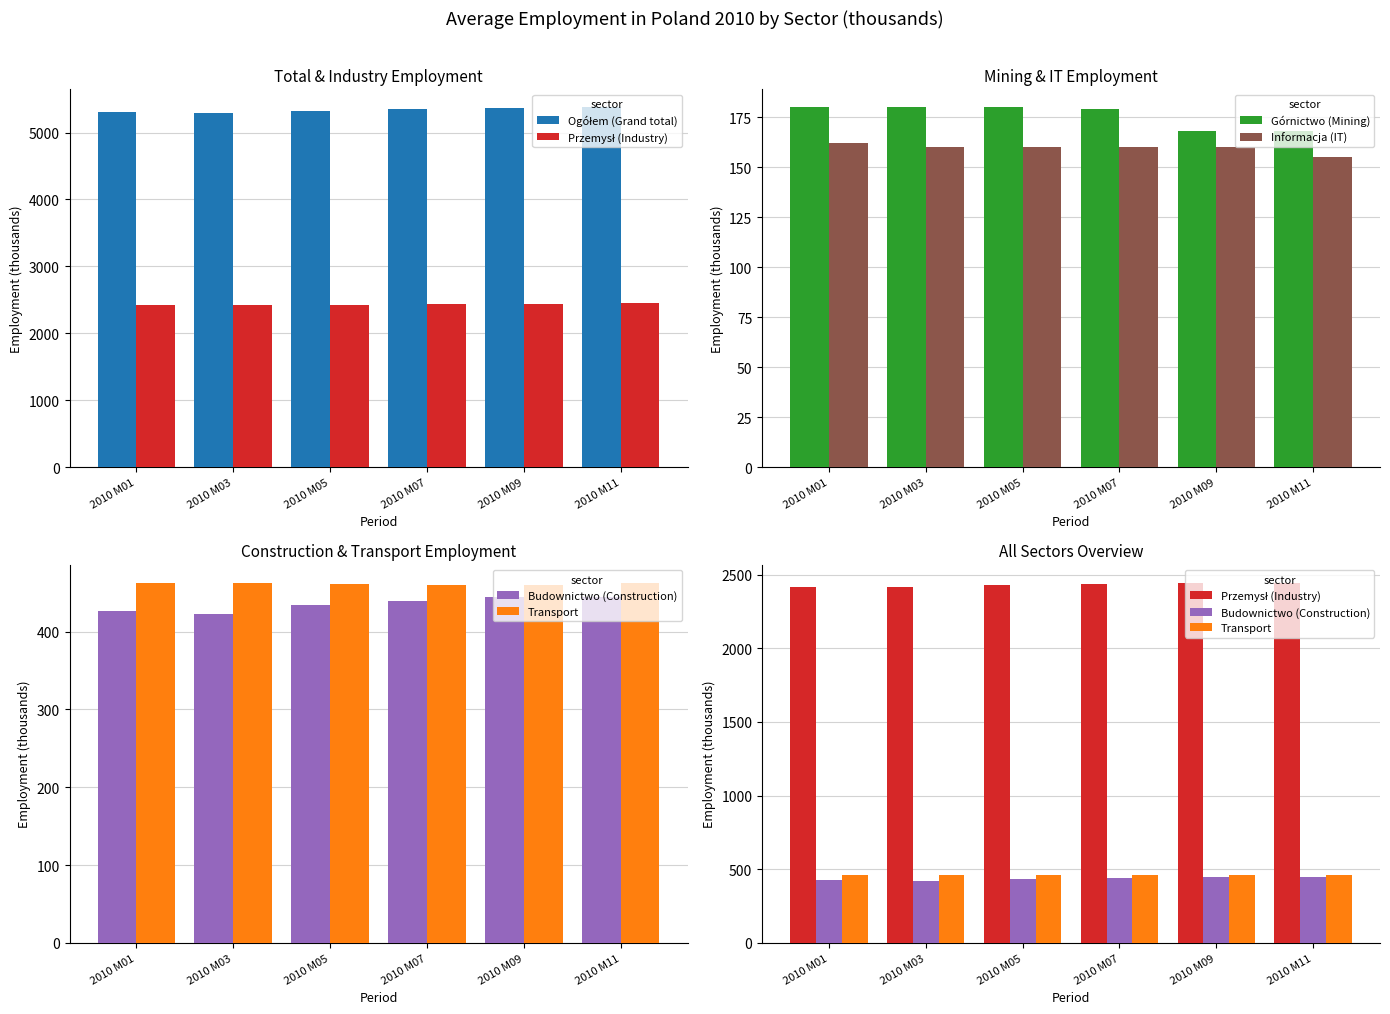

The value of Transport at 2010 M11 is 197. True or false?

False